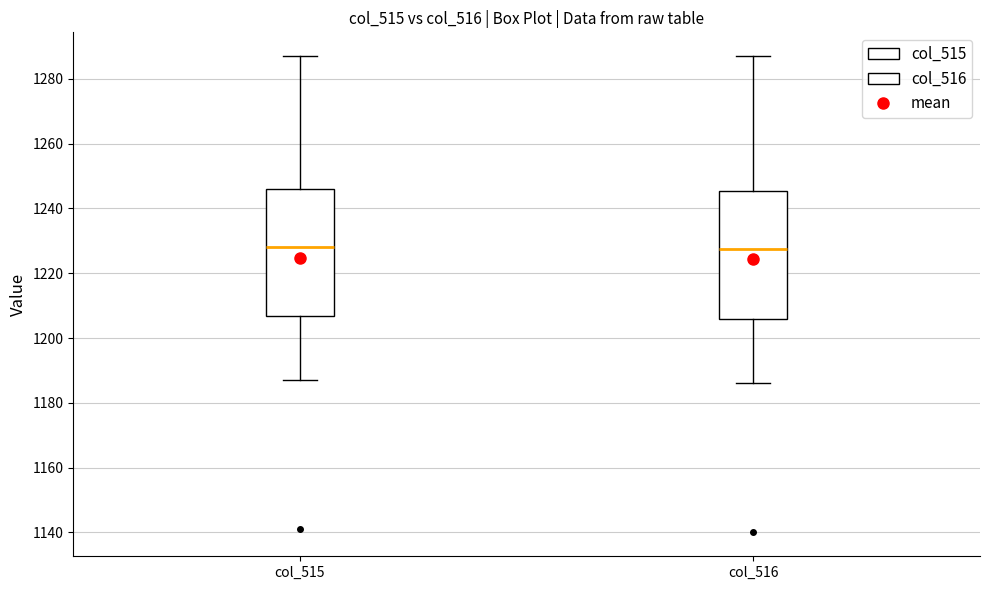

Where is the upper edge of the box for col_516 on the y-axis? The values are not printed on the chart, so give them approximately, as read against the axis.

1246